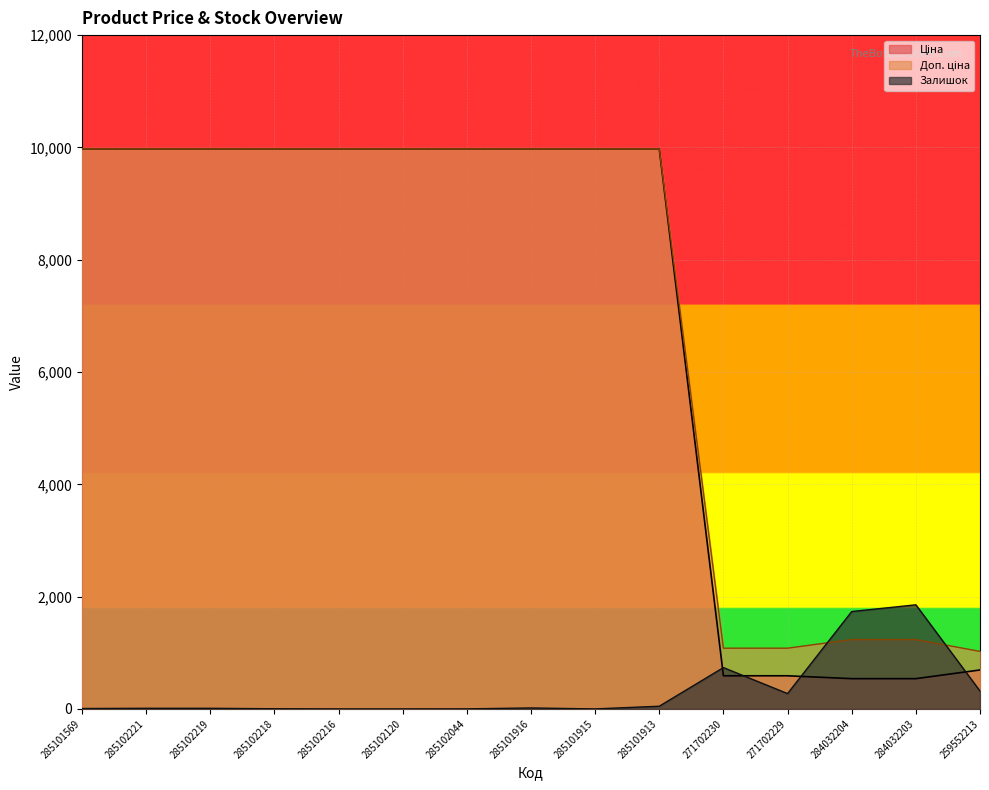

What is the total value across all series at 285102218?

19953.0